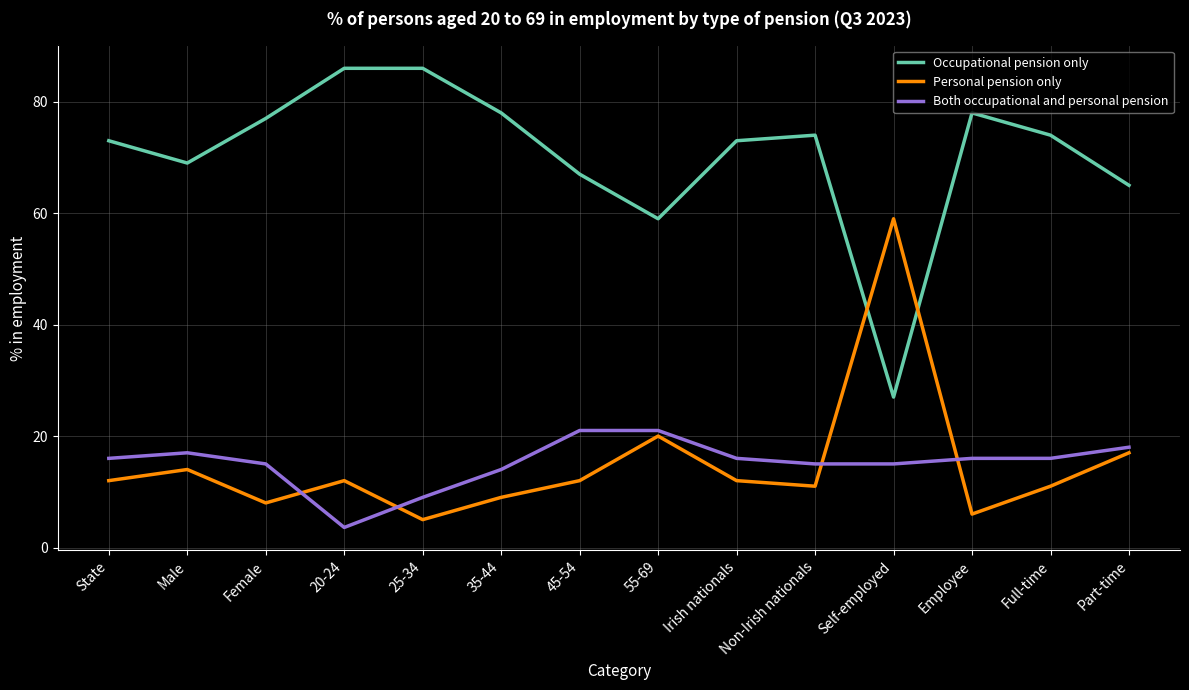

Is the value of Personal pension only at Non-Irish nationals greater than the value of Both occupational and personal pension at 25-34?

Yes